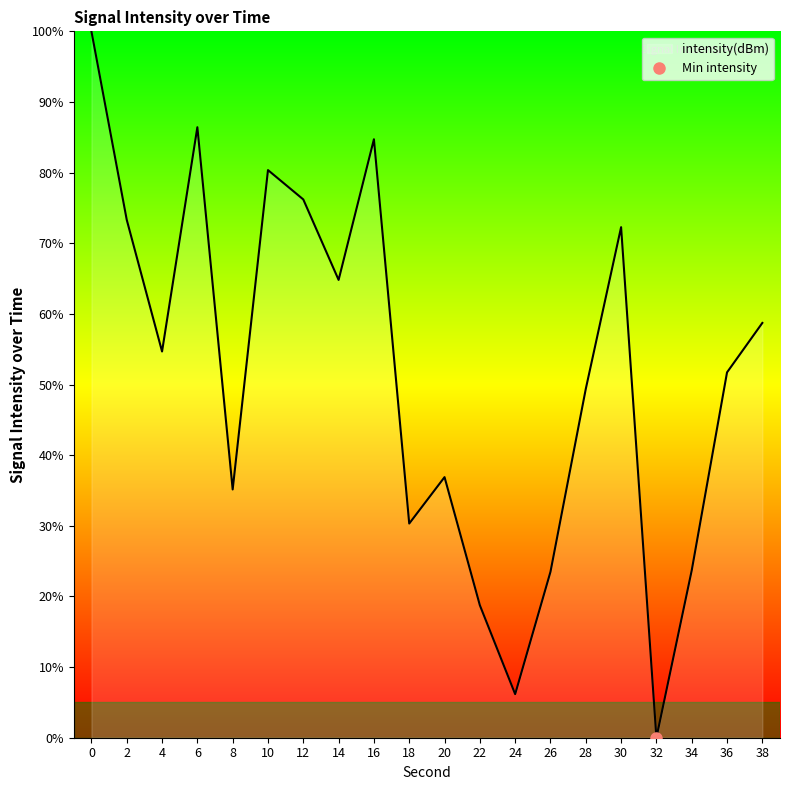

Between 18 and 22, which is larger?

18